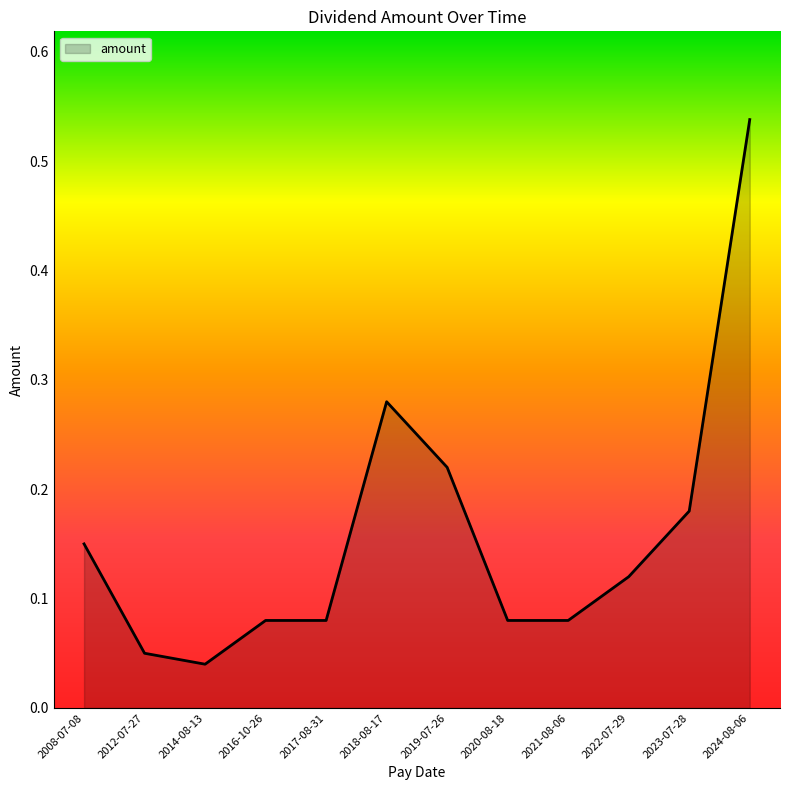

The value at 2023-07-28 is 0.3. True or false?

False